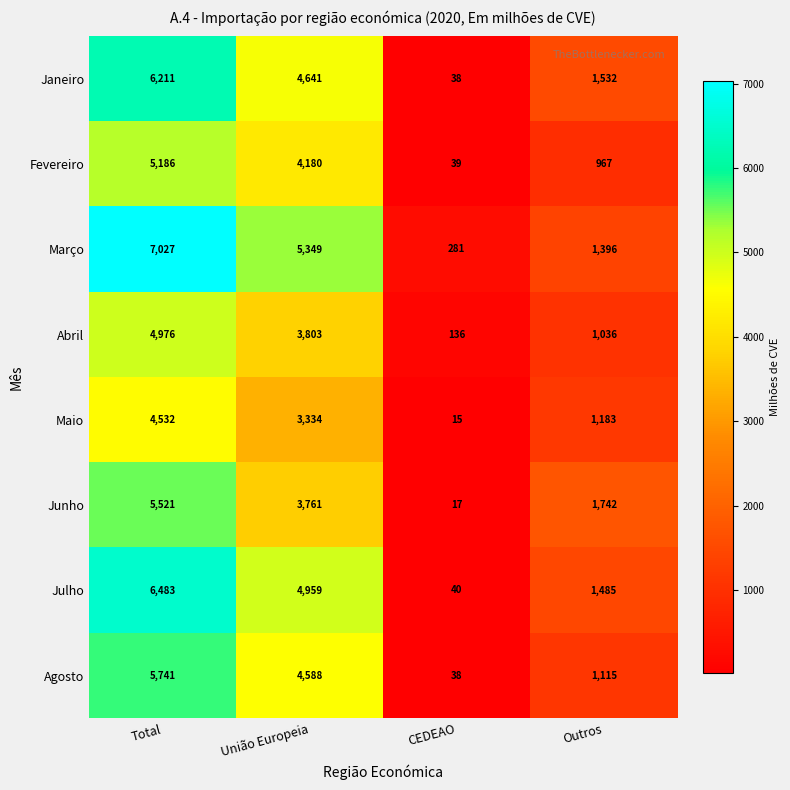

Rank the series at Total from highest to lowest value.

Março, Julho, Janeiro, Agosto, Junho, Fevereiro, Abril, Maio